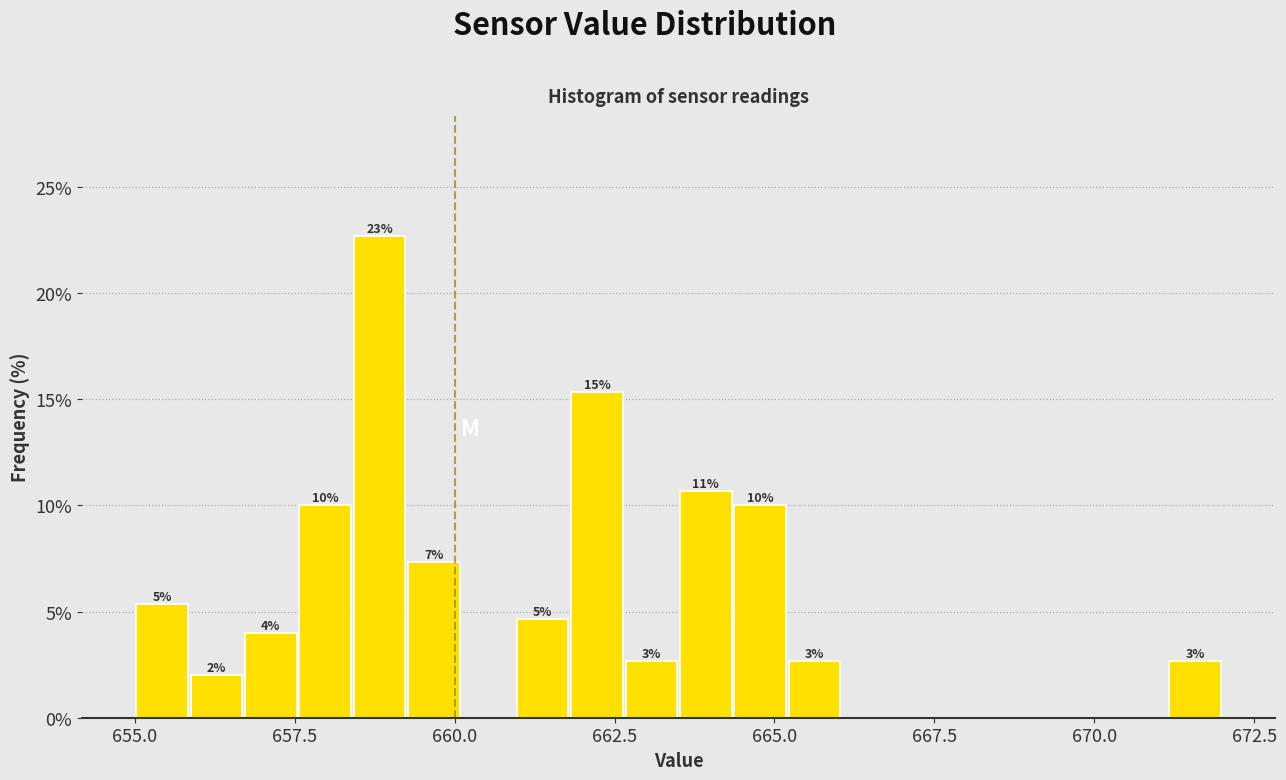

Around what value on the x-axis is the tallest bar? Give the approximate position of its centre, as read against the axis.

659.0